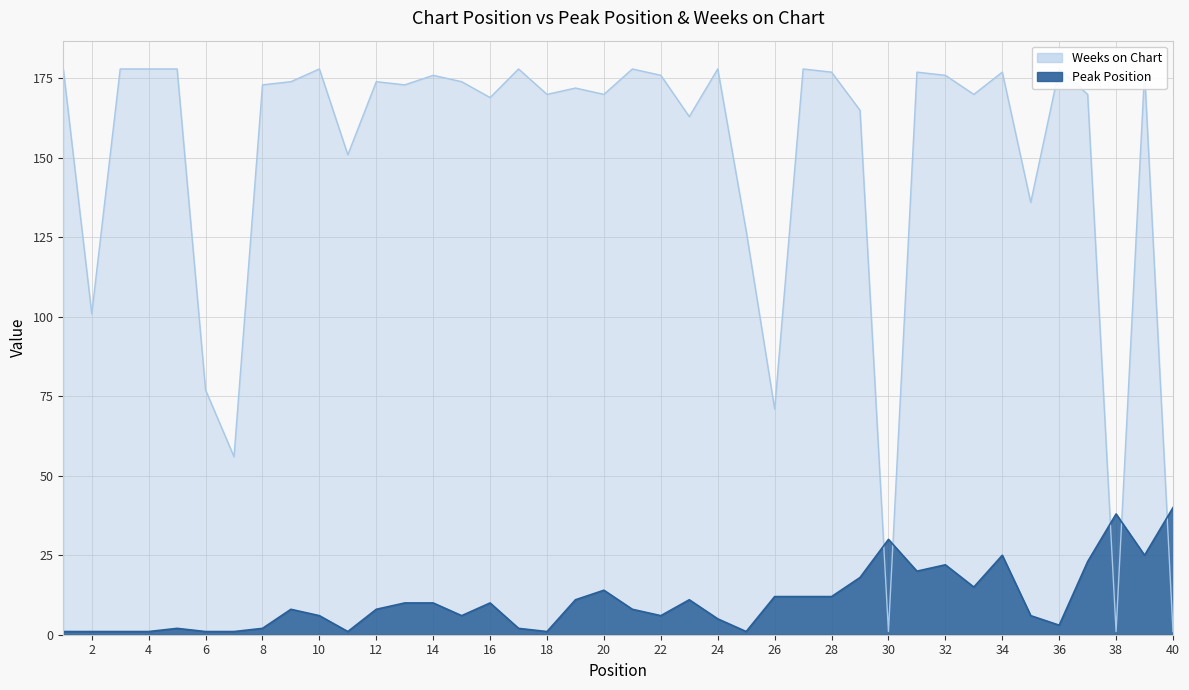

Between which two adjacent categories do Weeks on Chart and Peak Position first intersect?

29 and 30